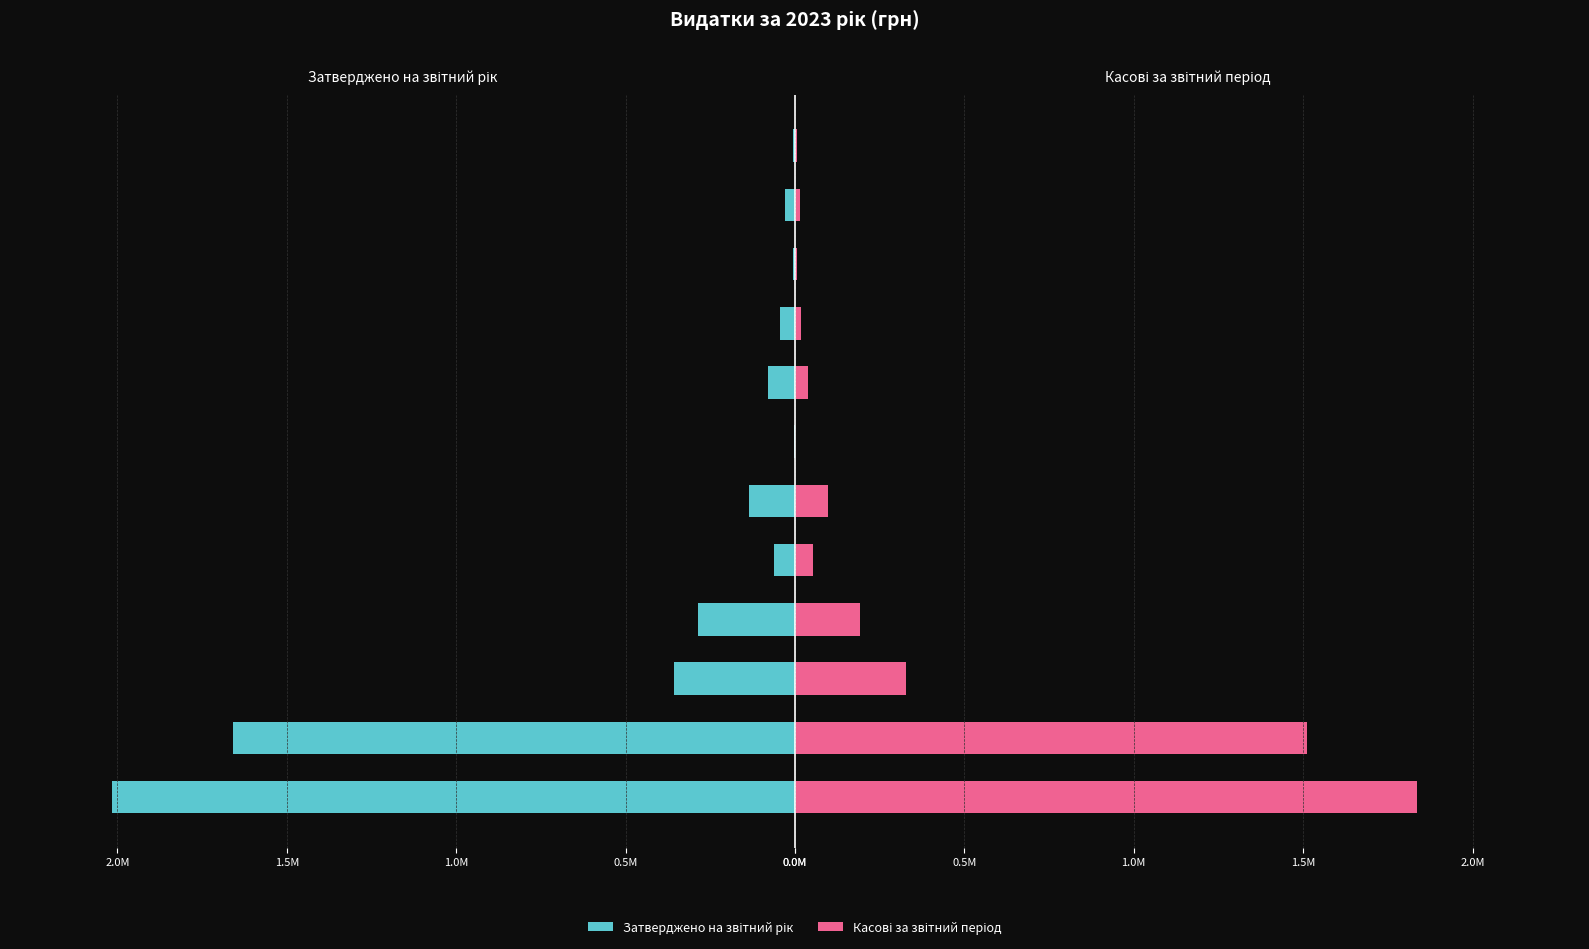

How many values in the Касові за звітний період series exceed 53396?

5